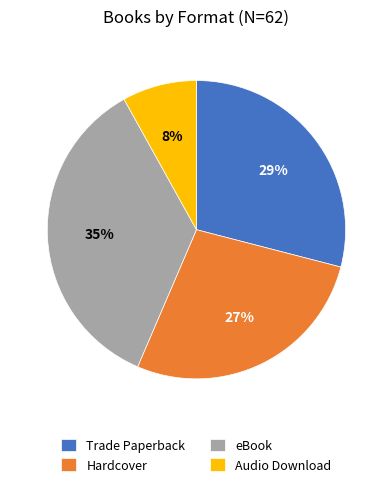

Does Hardcover account for over 50% of the chart?

No